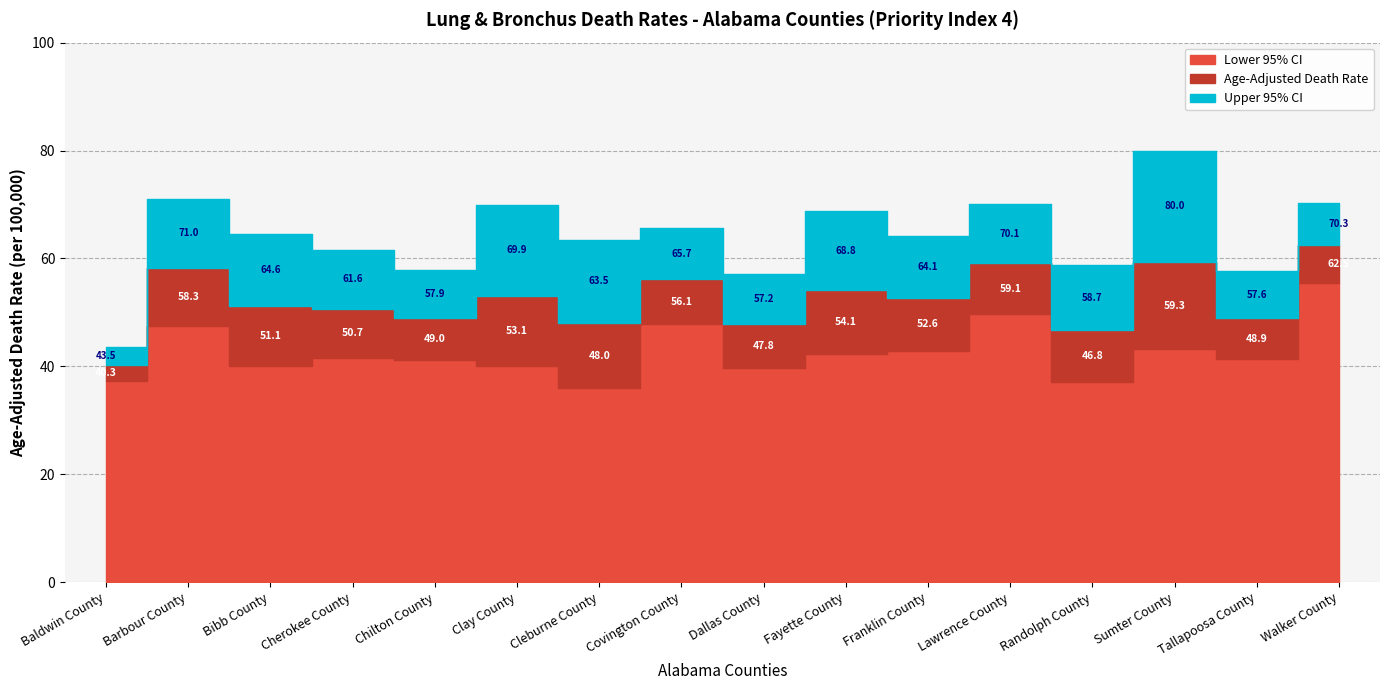

At which category does the chart reach its minimum across all series?

Cleburne County